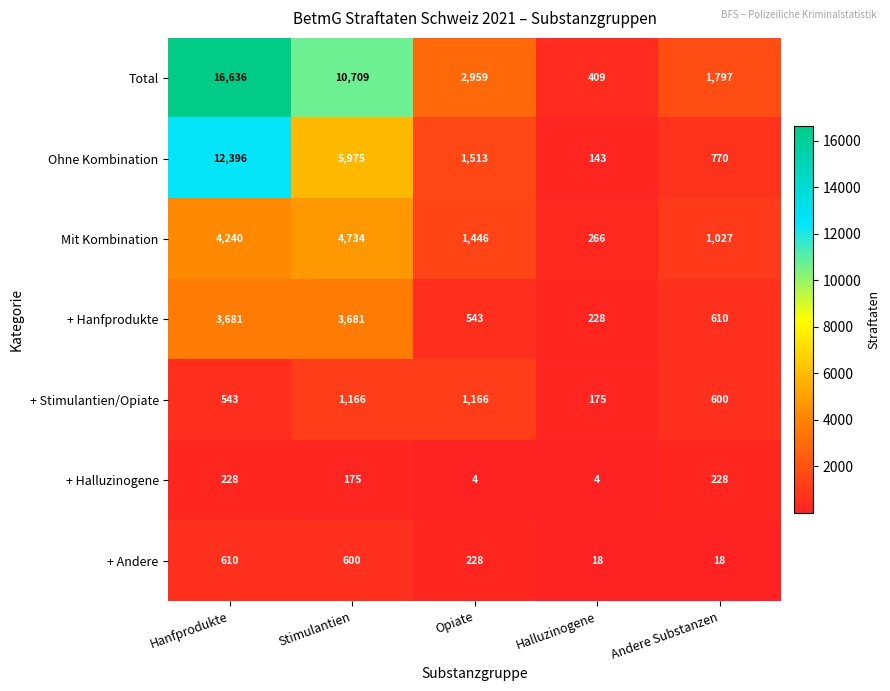

What is the difference between the Ohne Kombination values at Andere Substanzen and Stimulantien?

5205